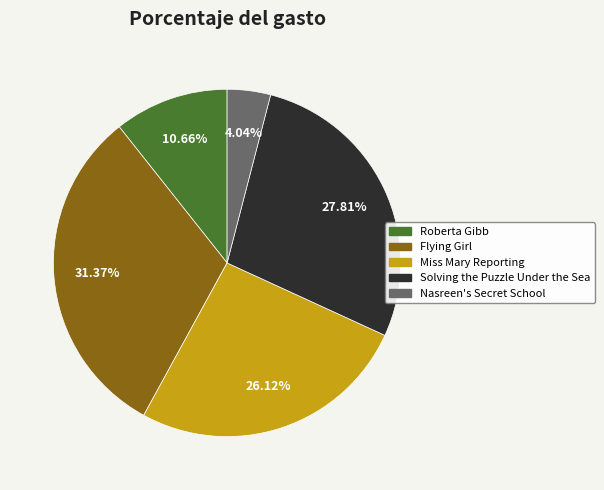

Which has a higher value, Nasreen's Secret School or Solving the Puzzle Under the Sea?

Solving the Puzzle Under the Sea